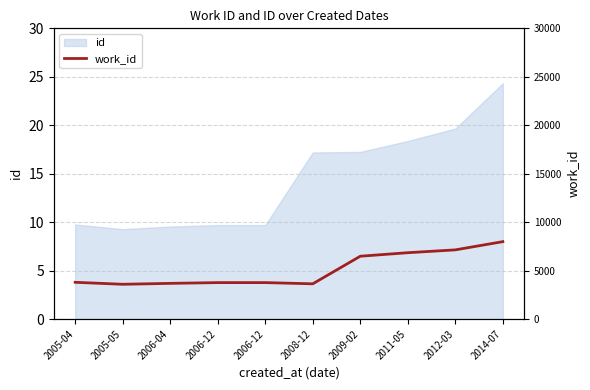

The value at 2005-05 is 3.6. True or false?

True